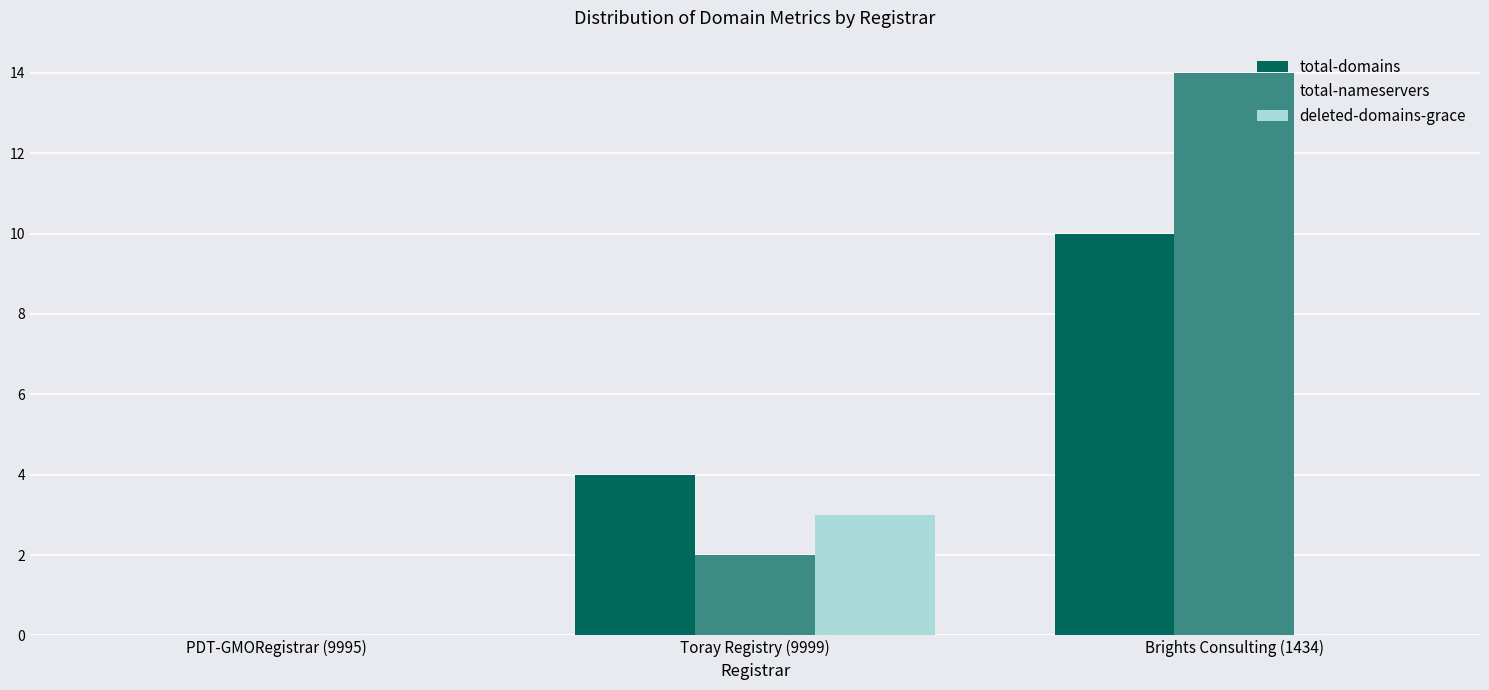

Which series has the largest total across all categories?

total-nameservers